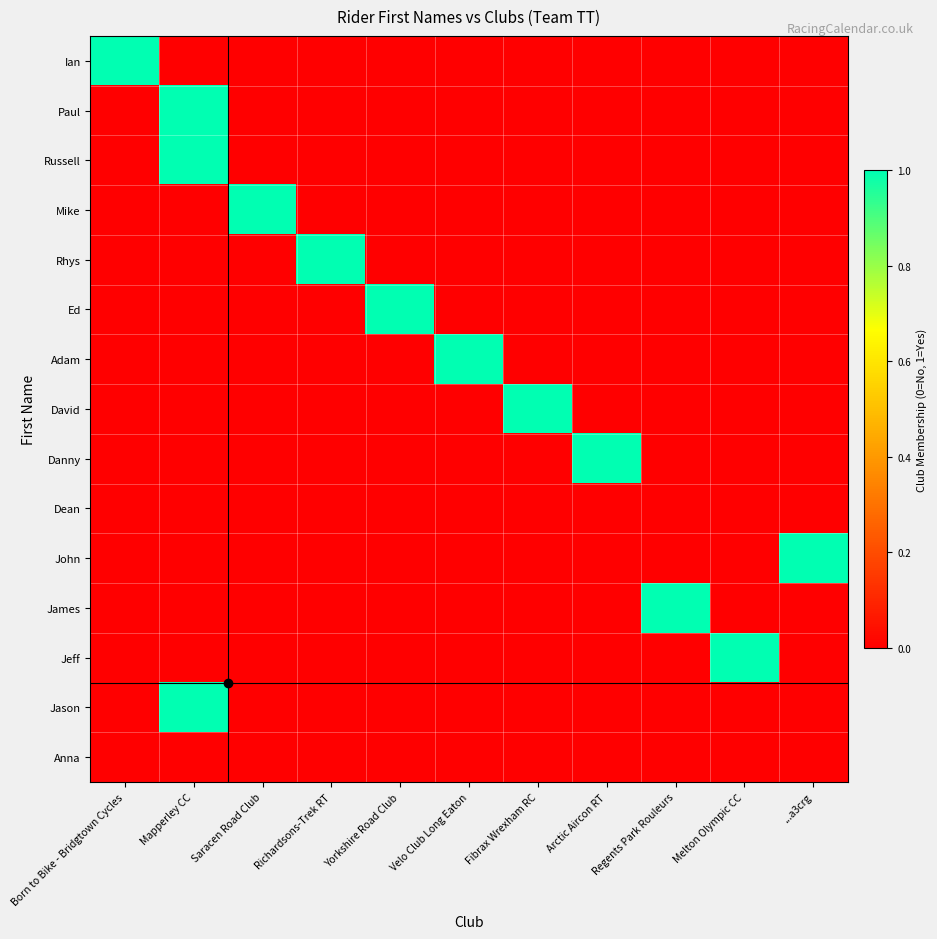

Which category has the highest value across all series?

Born to Bike - Bridgtown Cycles